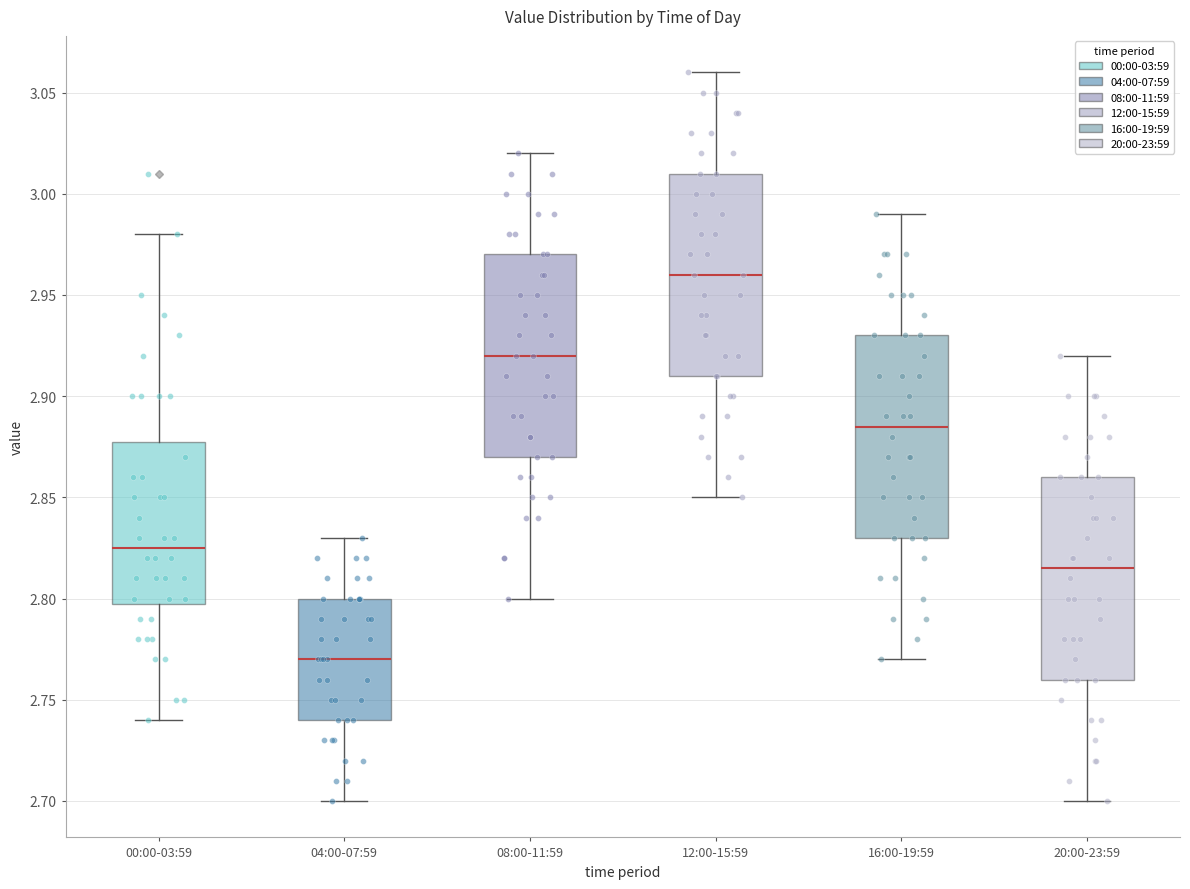

Reading left to right, transcribe this box plot: for each box, give where its median line is, the range the box spans, and where its two whiskers end, as read against the y-axis. The values are not printed on the chart, so give them approximately, as read against the axis.

00:00-03:59: median 2.825, box 2.800 to 2.880, whiskers 2.740 to 2.980
04:00-07:59: median 2.770, box 2.740 to 2.800, whiskers 2.700 to 2.830
08:00-11:59: median 2.920, box 2.870 to 2.970, whiskers 2.800 to 3.020
12:00-15:59: median 2.960, box 2.910 to 3.010, whiskers 2.850 to 3.060
16:00-19:59: median 2.885, box 2.830 to 2.930, whiskers 2.770 to 2.990
20:00-23:59: median 2.815, box 2.760 to 2.860, whiskers 2.700 to 2.920